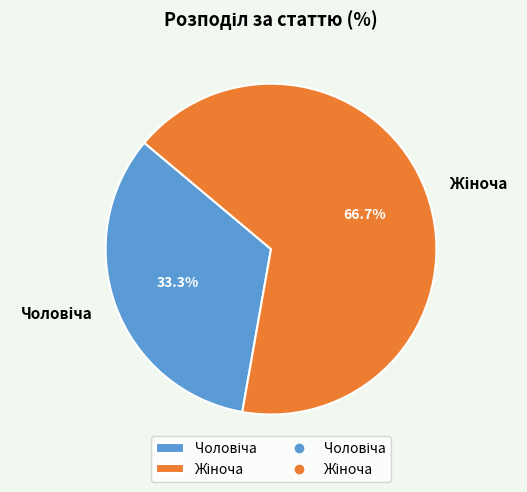

Does any single category account for the majority?

Yes